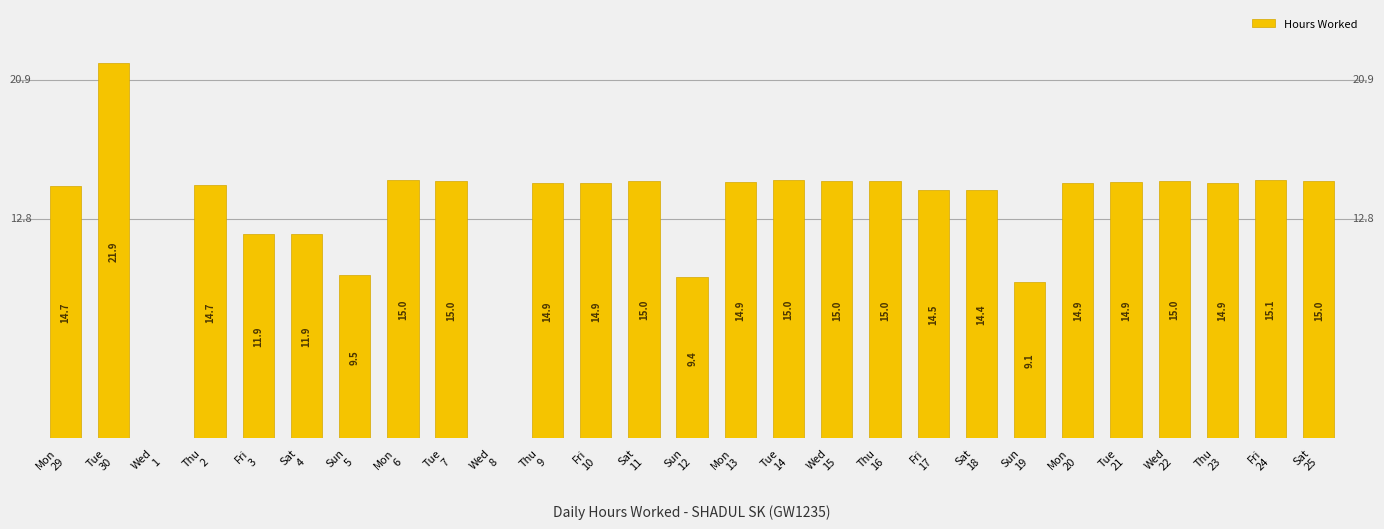

What is the greatest value displayed?

21.9